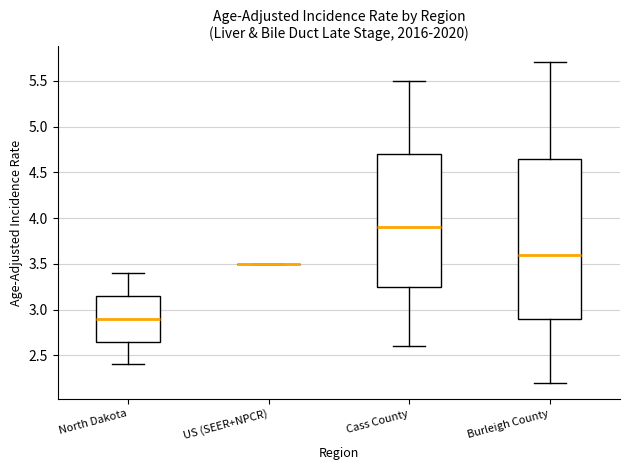

Comparing the boxes themselves (not the whiskers), which one is the tallest?

Burleigh County